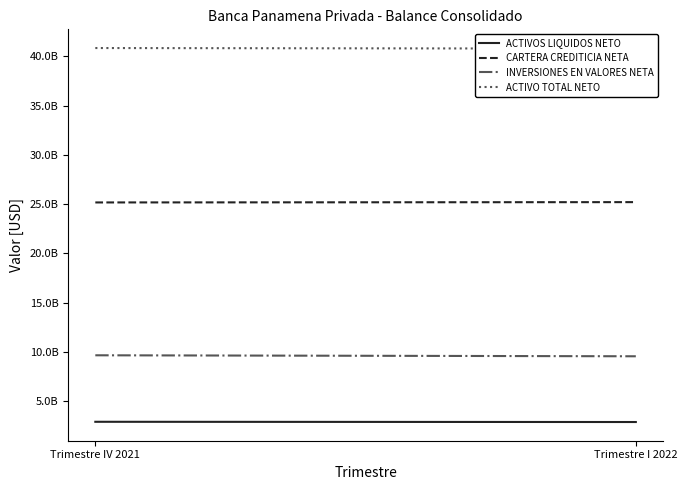

True or false: INVERSIONES EN VALORES NETA has a value of 4884703816.5 at Trimestre I 2022.

False